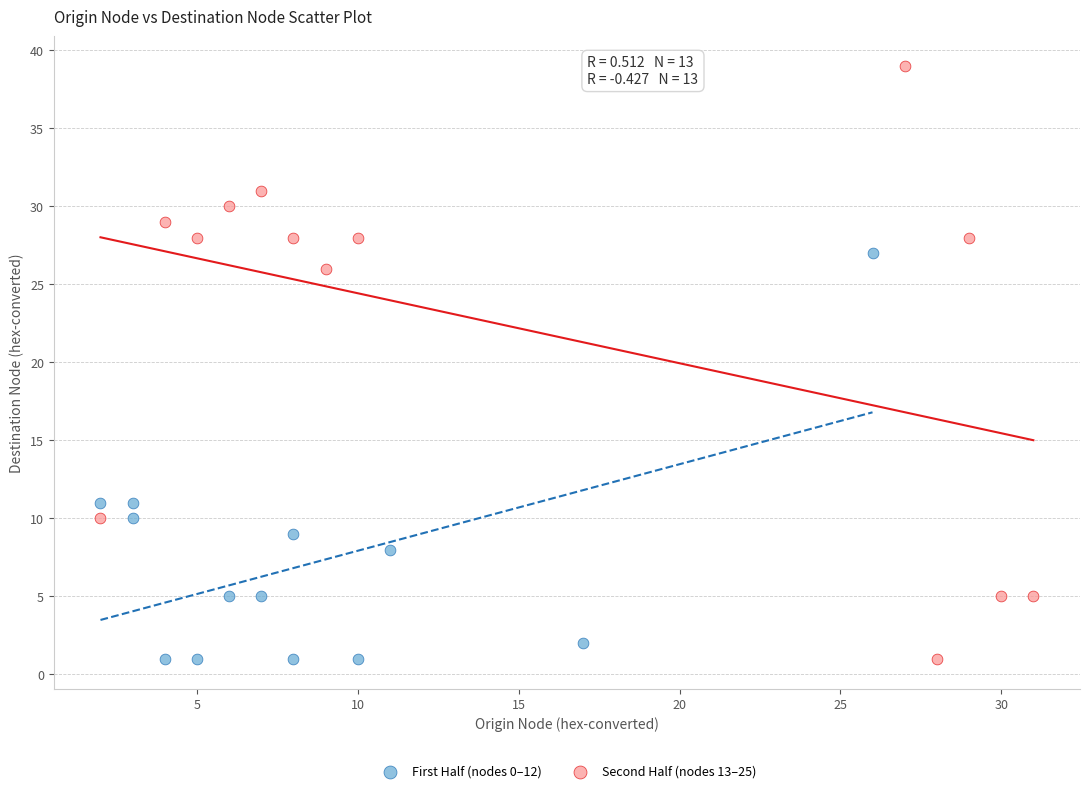

Which series contains the highest Y value?

Second Half (nodes 13–25)